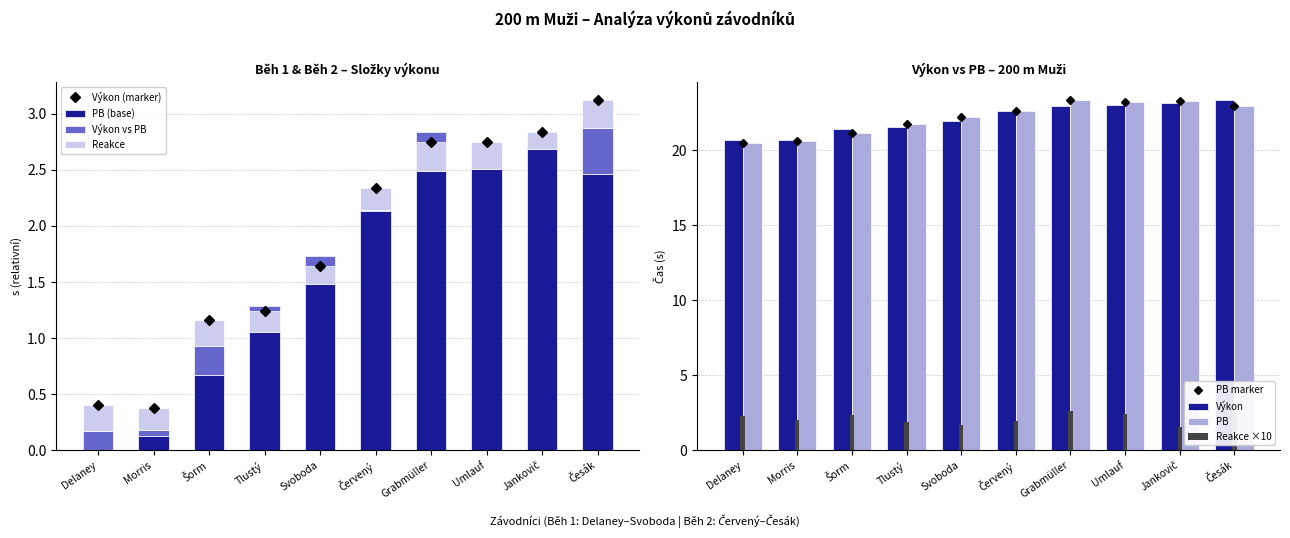

Is it true that Výkon (marker) equals 0.2 at Morris?

False